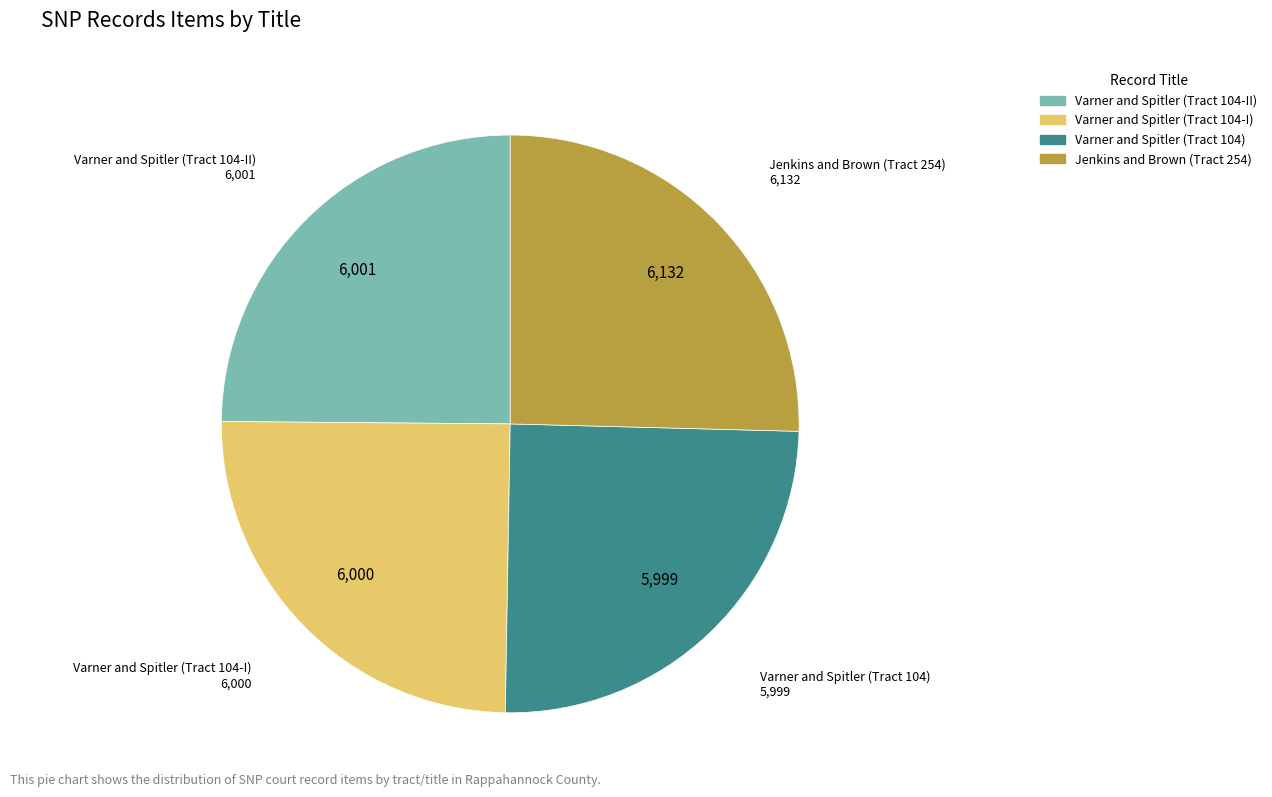

How many segments does this pie chart have?

4